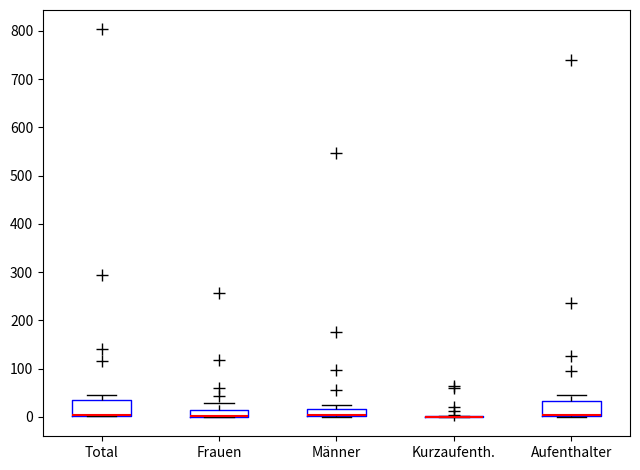

Reading left to right, read every box against the y-axis: the position of its median line, the range the box covers, and the ends of its whiskers. The values are not printed on the chart, so give them approximately, as read against the axis.

Total: median 0 (drawn on the box's lower edge), box 0 to 30, whiskers 0 to 50
Frauen: median 0 (drawn on the box's lower edge), box 0 to 20, whiskers 0 to 30
Männer: median 0 (drawn on the box's lower edge), box 0 to 20, whiskers 0 to 30
Kurzaufenth.: box collapsed to a line at 0, whiskers 0 to 0
Aufenthalter: median 0 (drawn on the box's lower edge), box 0 to 30, whiskers 0 to 50